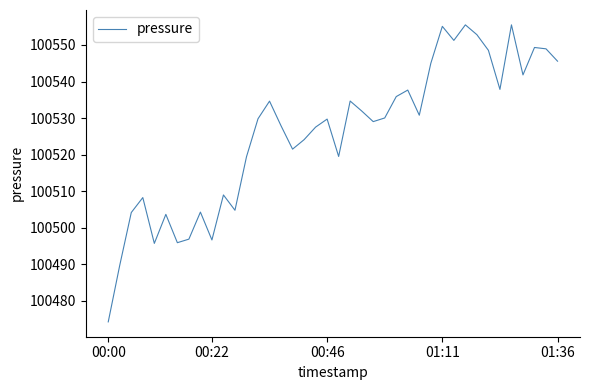

What is the sum of all values?

4021034.4